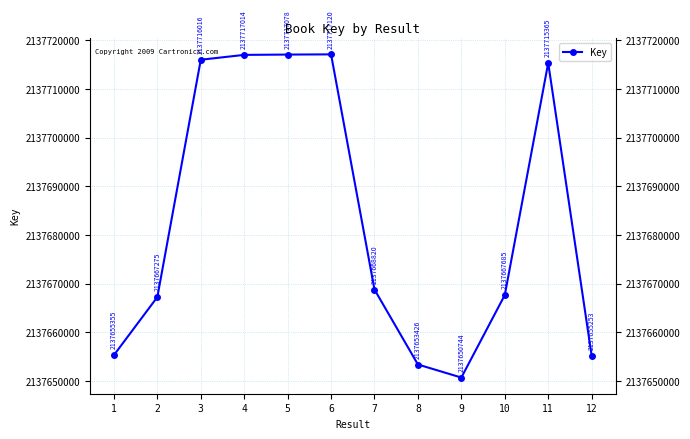

Rank the categories by value from highest to lowest.

6, 5, 4, 3, 11, 7, 10, 2, 1, 12, 8, 9